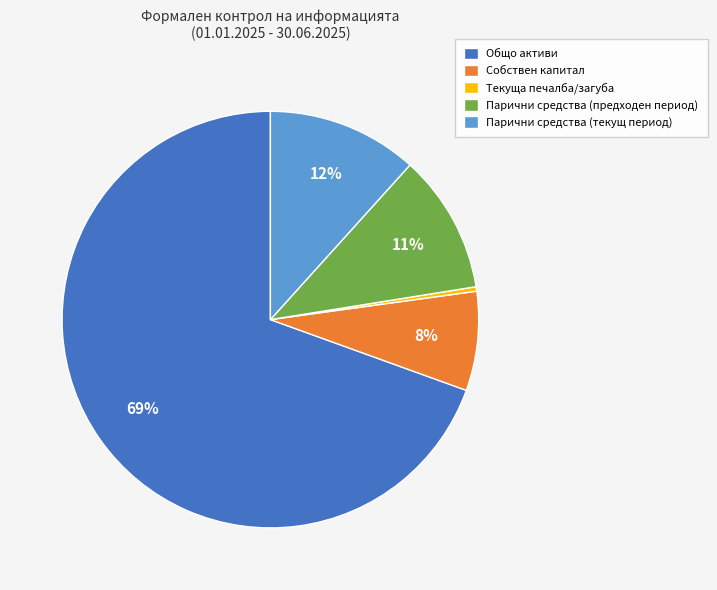

Count the number of slices in the pie.

5